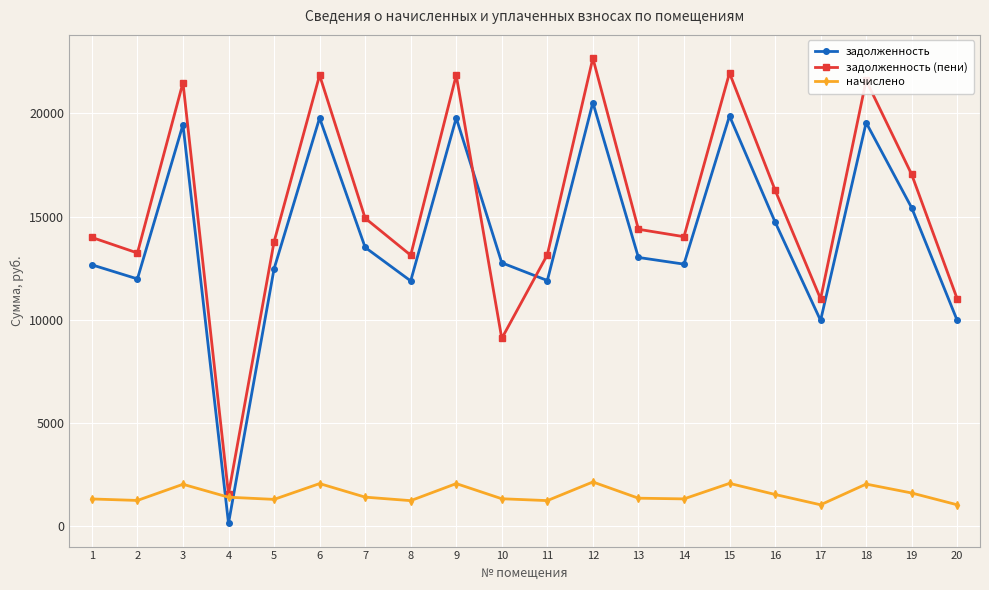

What is the approximate value of начислено at 9?

2071.8